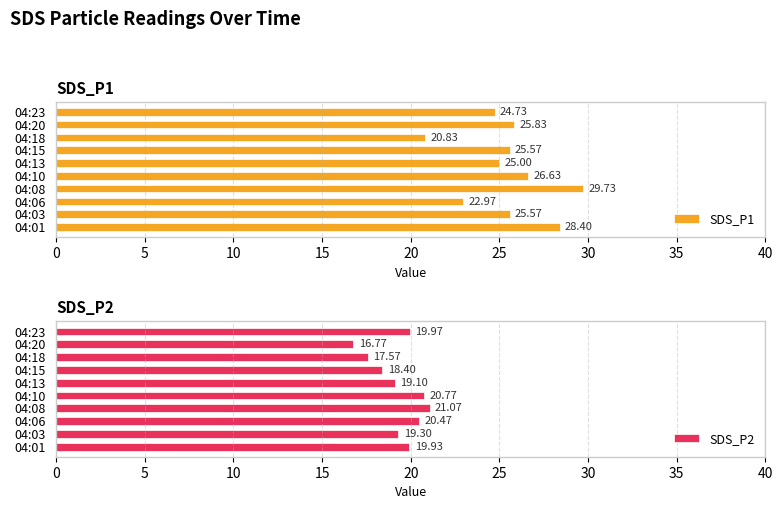

What is the average value of the SDS_P2 series?

19.3